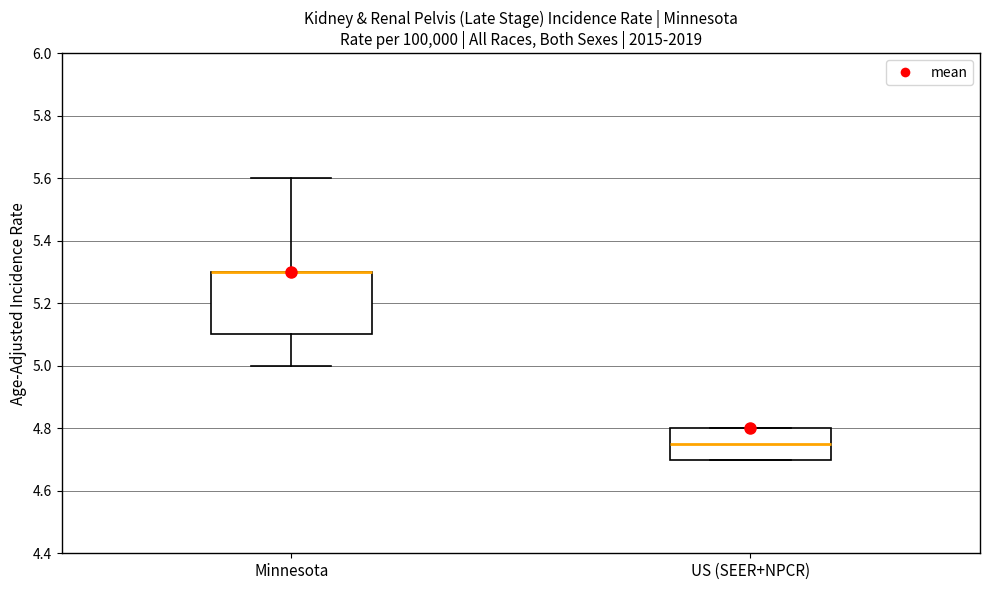

Reading left to right, read every box against the y-axis: the position of its median line, the range the box covers, and the ends of its whiskers. The values are not printed on the chart, so give them approximately, as read against the axis.

Minnesota: median 5.30 (drawn on the box's upper edge), box 5.10 to 5.30, whiskers 5.00 to 5.60
US (SEER+NPCR): median 4.76, box 4.70 to 4.80, whiskers 4.70 to 4.80